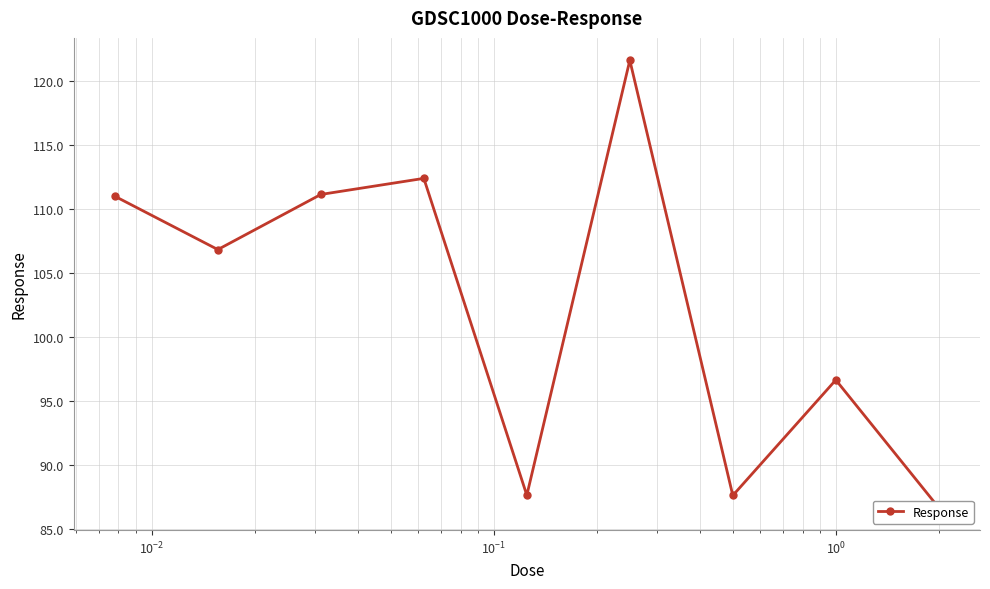

How many data points are less than 106?

4